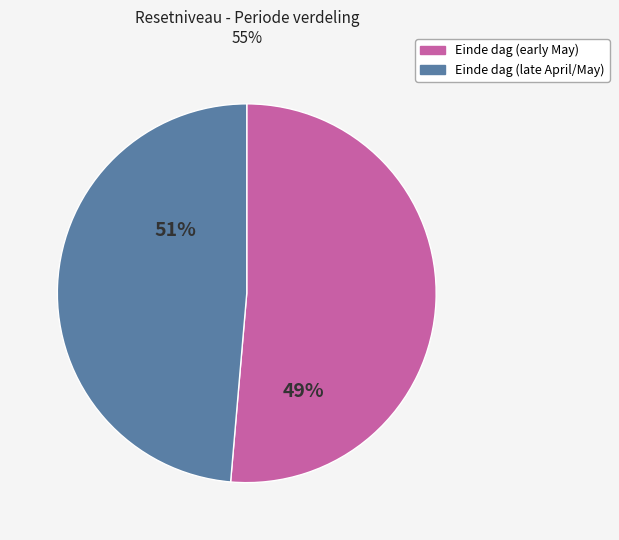

Rank the categories by value from lowest to highest.

Einde dag (late April/May), Einde dag (early May)